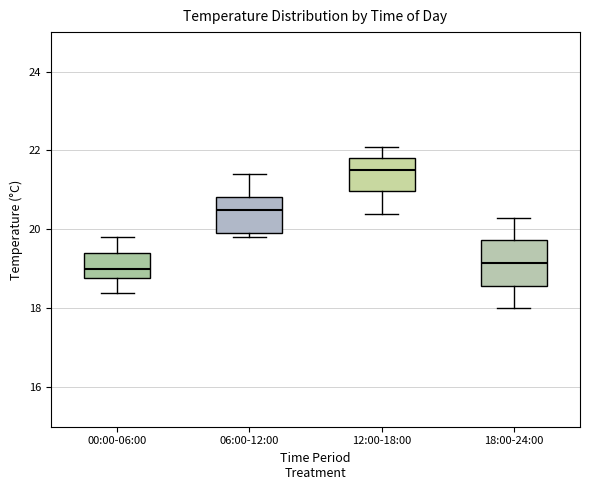

Reading left to right, transcribe this box plot: for each box, give where its median line is, the range the box spans, and where its two whiskers end, as read against the y-axis. The values are not printed on the chart, so give them approximately, as read against the axis.

00:00-06:00: median 19.0, box 18.8 to 19.4, whiskers 18.4 to 19.8
06:00-12:00: median 20.6, box 20.0 to 20.8, whiskers 19.8 to 21.4
12:00-18:00: median 21.6, box 21.0 to 21.8, whiskers 20.4 to 22.2
18:00-24:00: median 19.2, box 18.6 to 19.8, whiskers 18.0 to 20.4